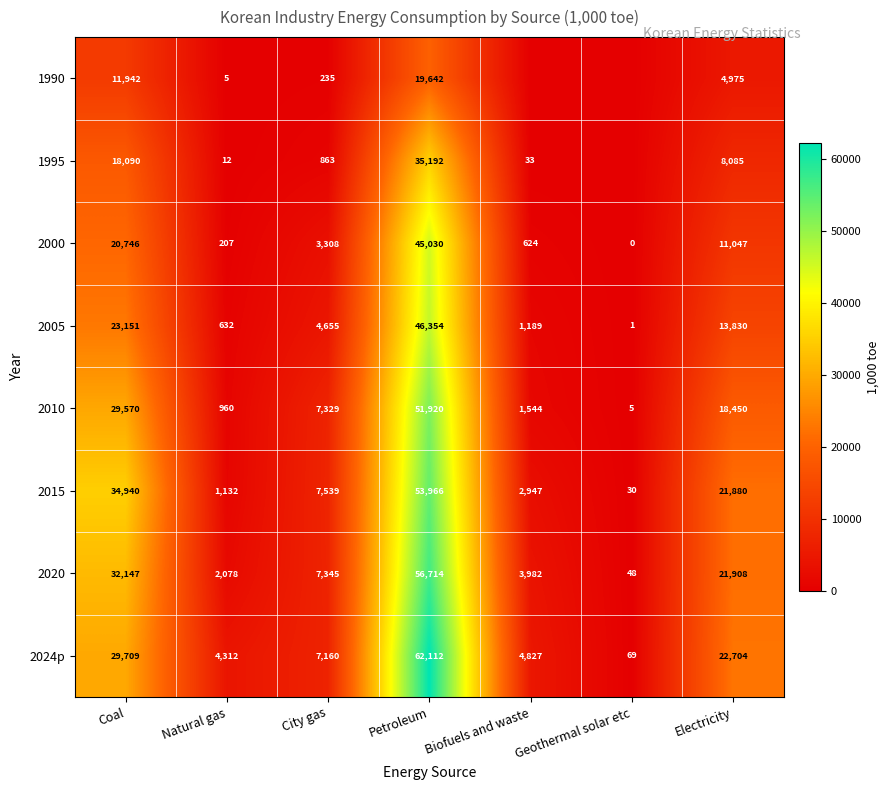

Which series changed the most between Coal and City gas?

2015